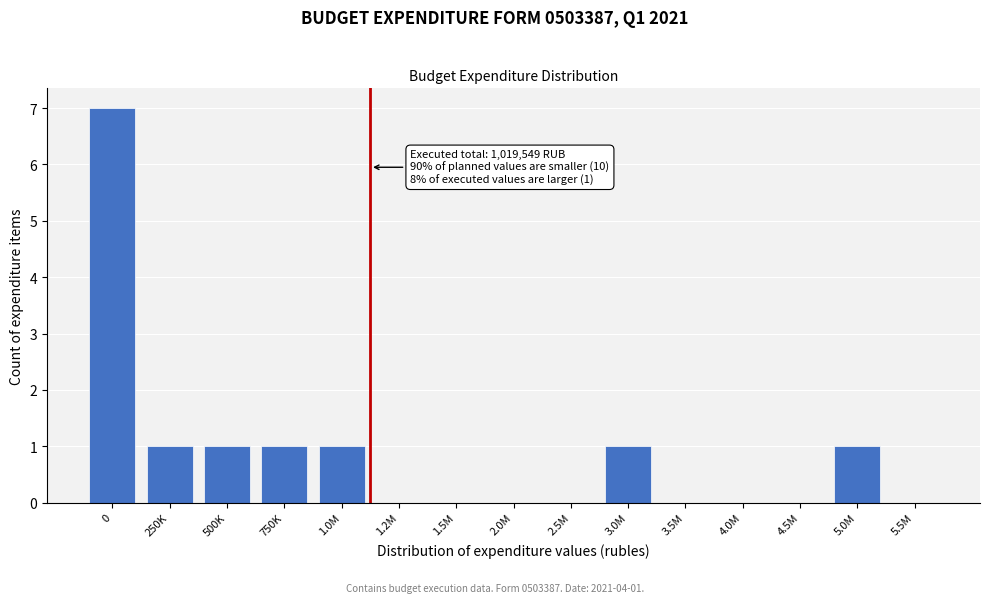

Reading left to right, extract all data points from this chart.

0=7	250K=1	500K=1	750K=1	1.0M=1	1.2M=0	1.5M=0	2.0M=0	2.5M=0	3.0M=1	3.5M=0	4.0M=0	4.5M=0	5.0M=1	5.5M=0